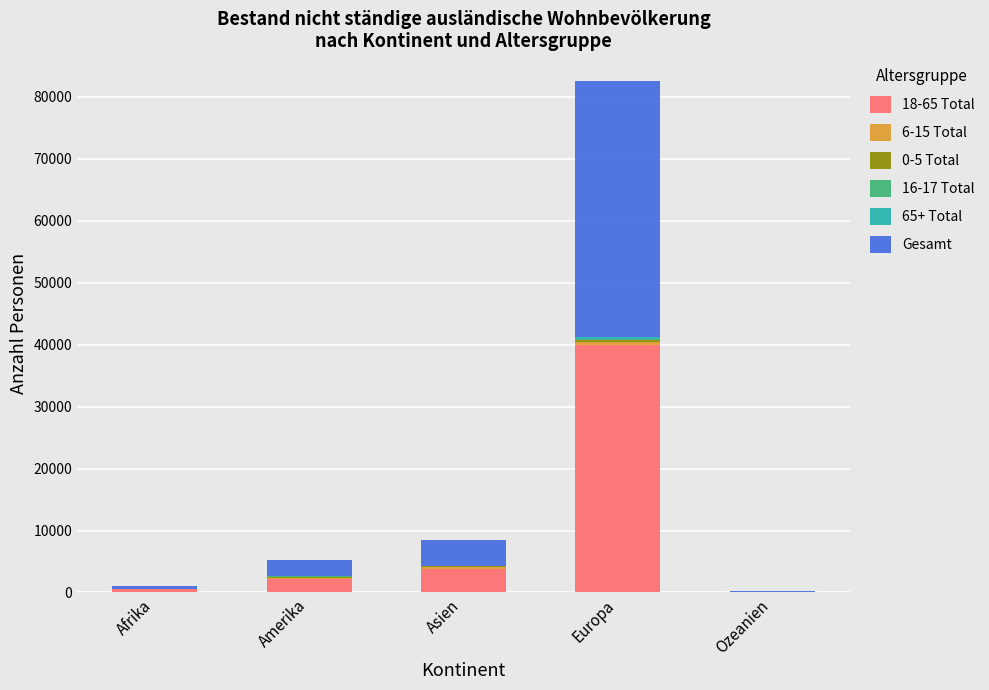

Does the chart contain stacked bars?

Yes